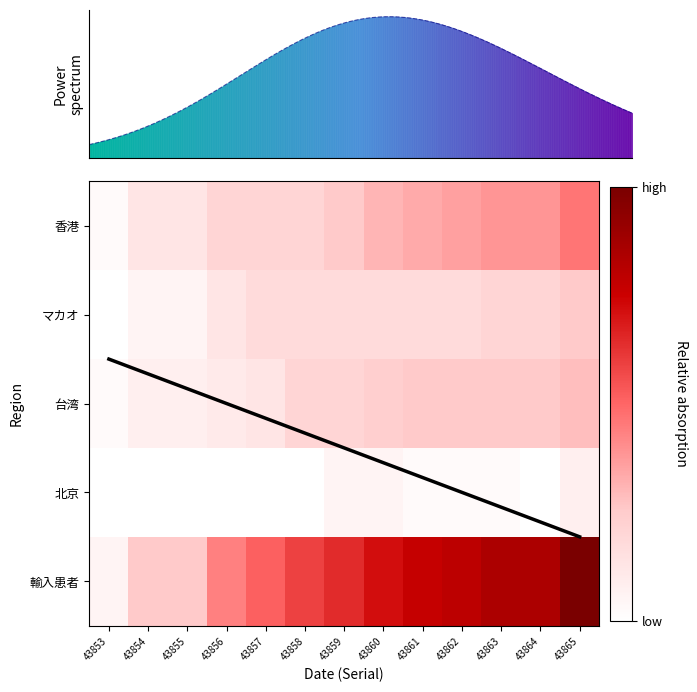

Rank the categories by 輸入患者 value from lowest to highest.

43853, 43854, 43855, 43856, 43857, 43858, 43859, 43860, 43861, 43862, 43863, 43864, 43865